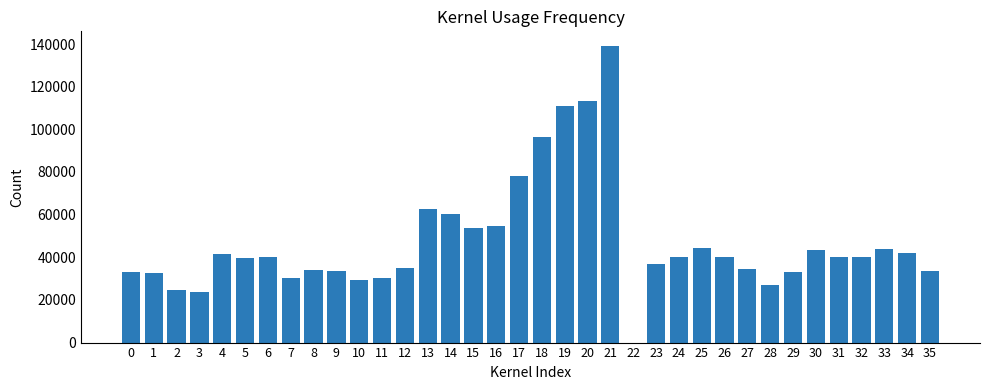

How many data points does each series have?

36